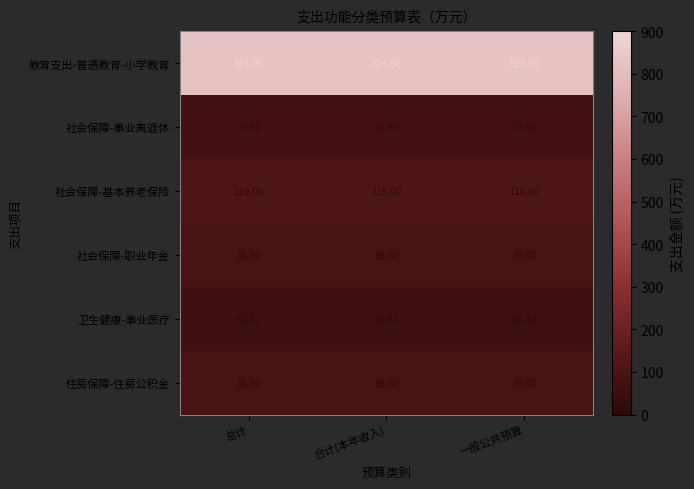

Which series has the largest total across all categories?

教育支出-普通教育-小学教育